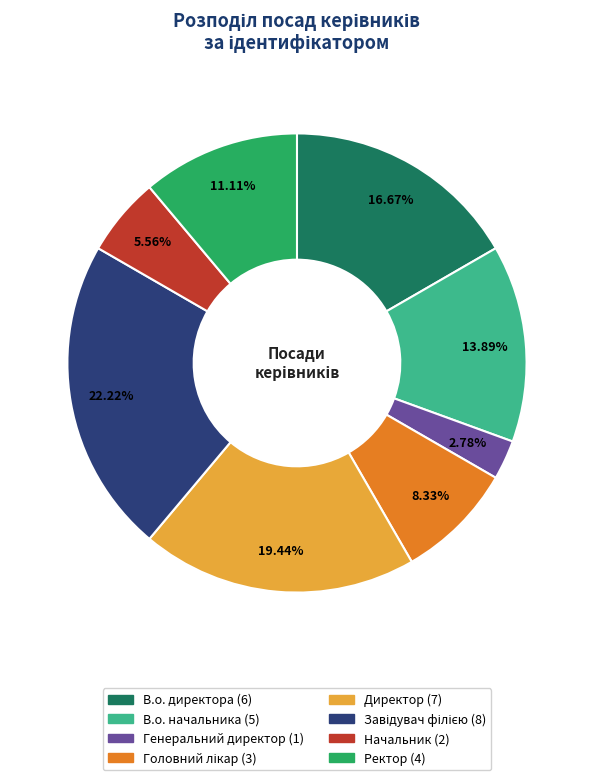

To the nearest percent, what portion does В.о. начальника represent?

14%